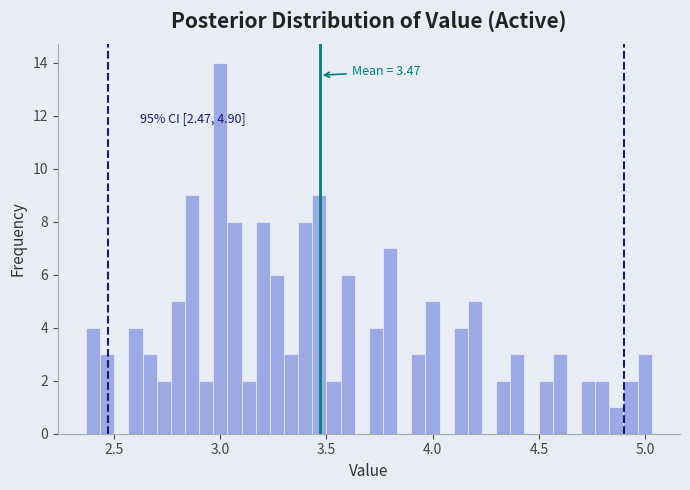

Around what value on the x-axis is the tallest bar? Give the approximate position of its centre, as read against the axis.

3.00